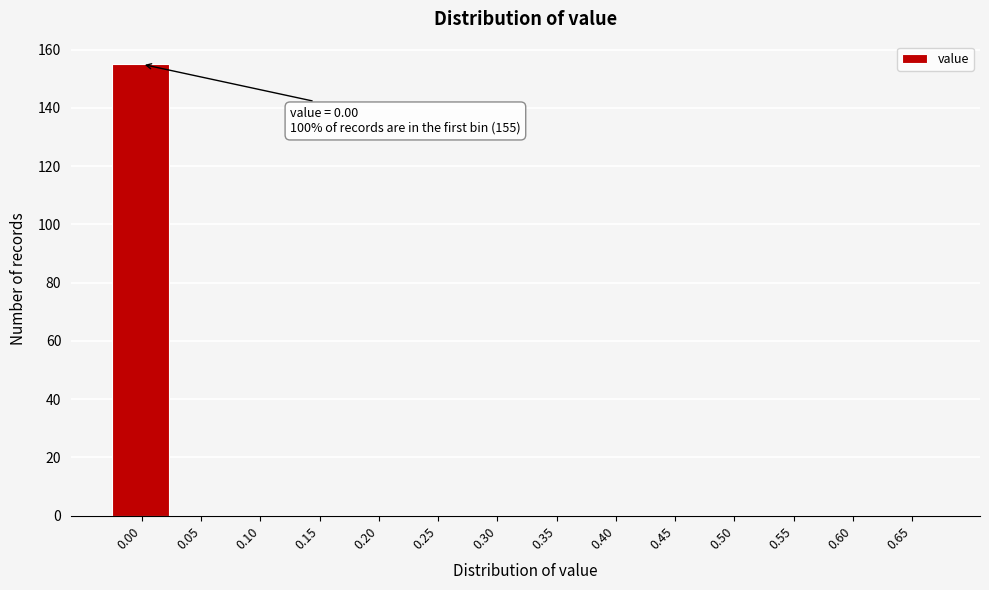

Reading left to right, transcribe all the data shown in this chart.

0.00=155	0.05=0	0.10=0	0.15=0	0.20=0	0.25=0	0.30=0	0.35=0	0.40=0	0.45=0	0.50=0	0.55=0	0.60=0	0.65=0